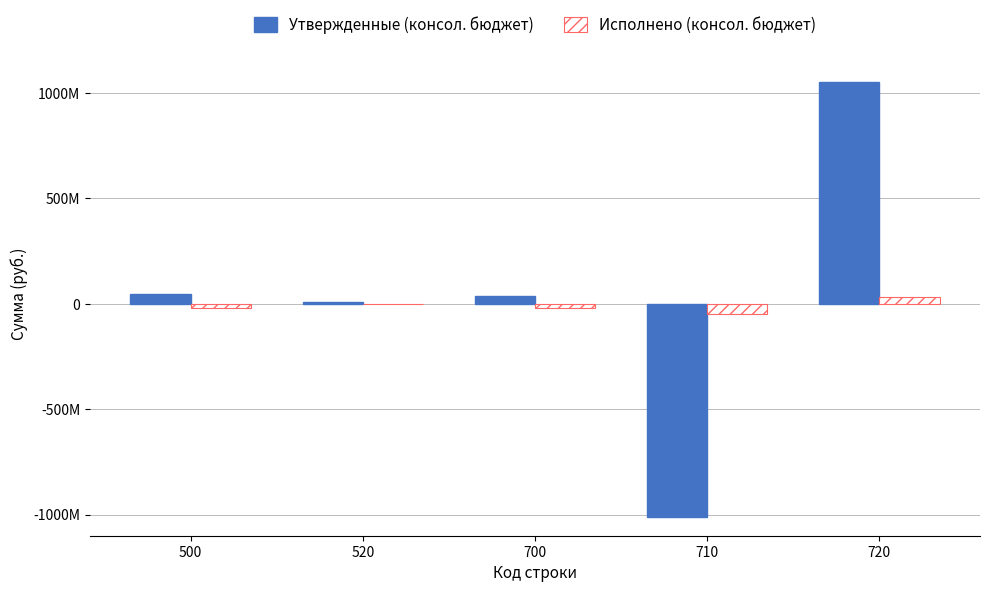

What is the sum of all Утвержденные (консол. бюджет) values?

126742551.6